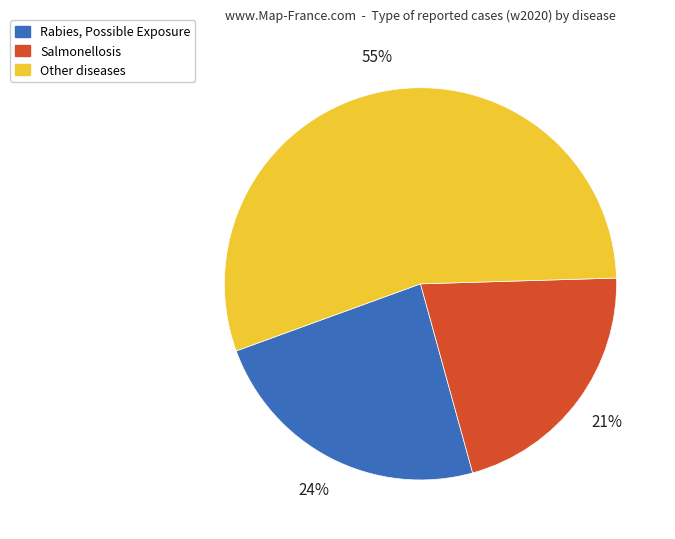

Between Salmonellosis and Other diseases, which is larger?

Other diseases